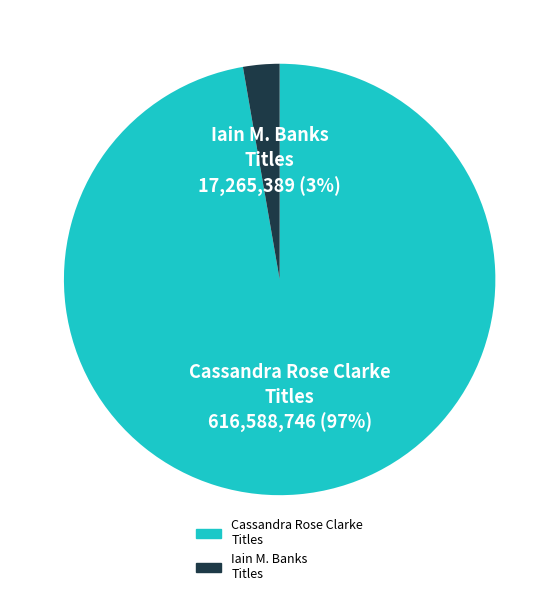

Is there any slice that represents more than half of the pie?

Yes